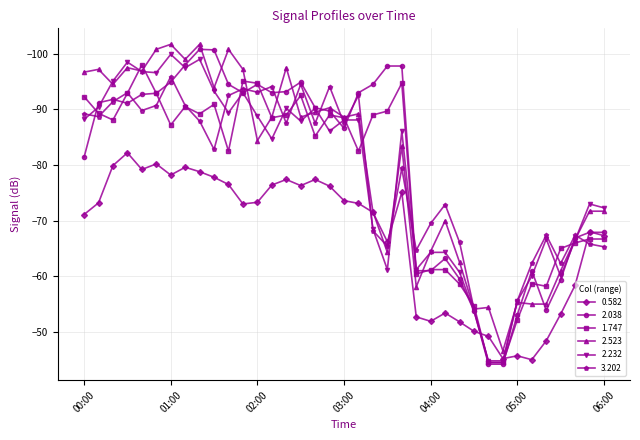

What is the value of the 1.747 point at the 22nd from the left?

-89.7